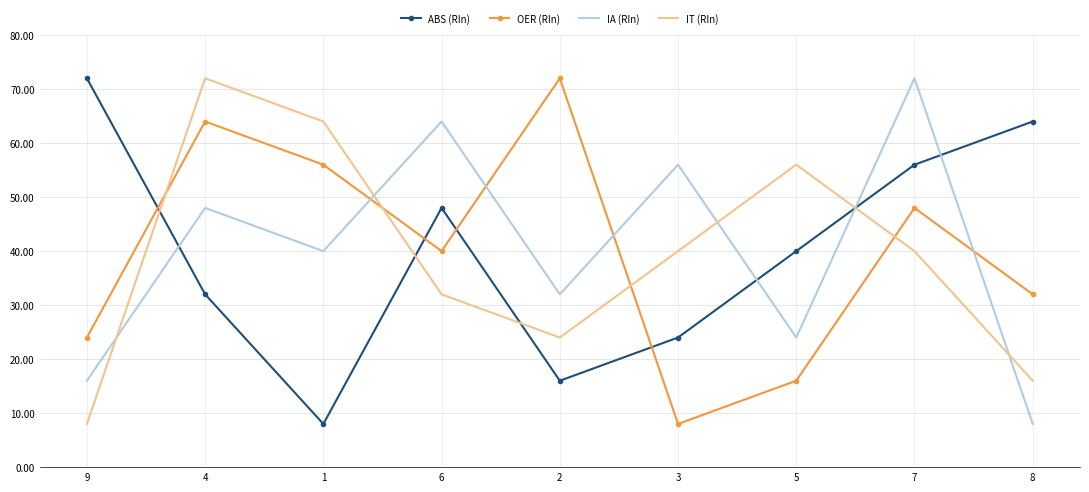

What is the total value across all series at 1?

168